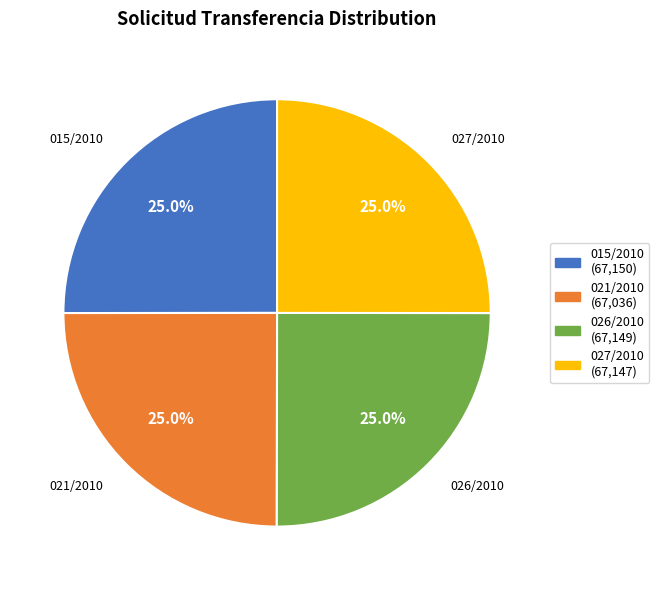

Combined, what portion of the pie is 021/2010 and 027/2010?

50.0%